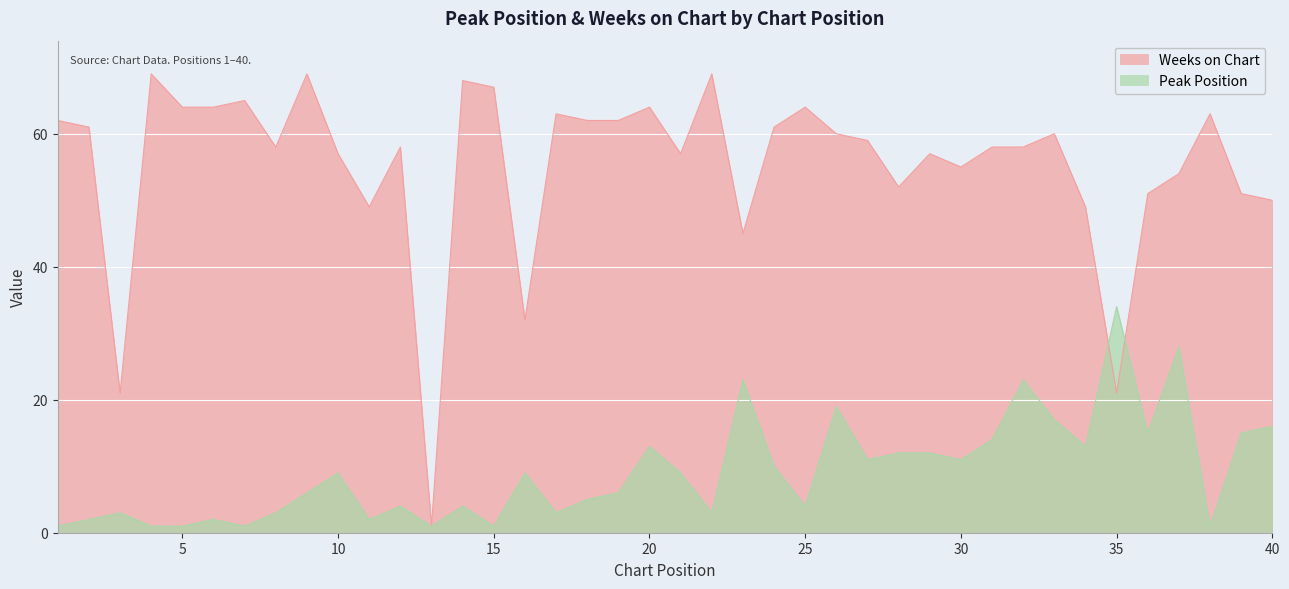

At which category is the sum across all series the highest?

37